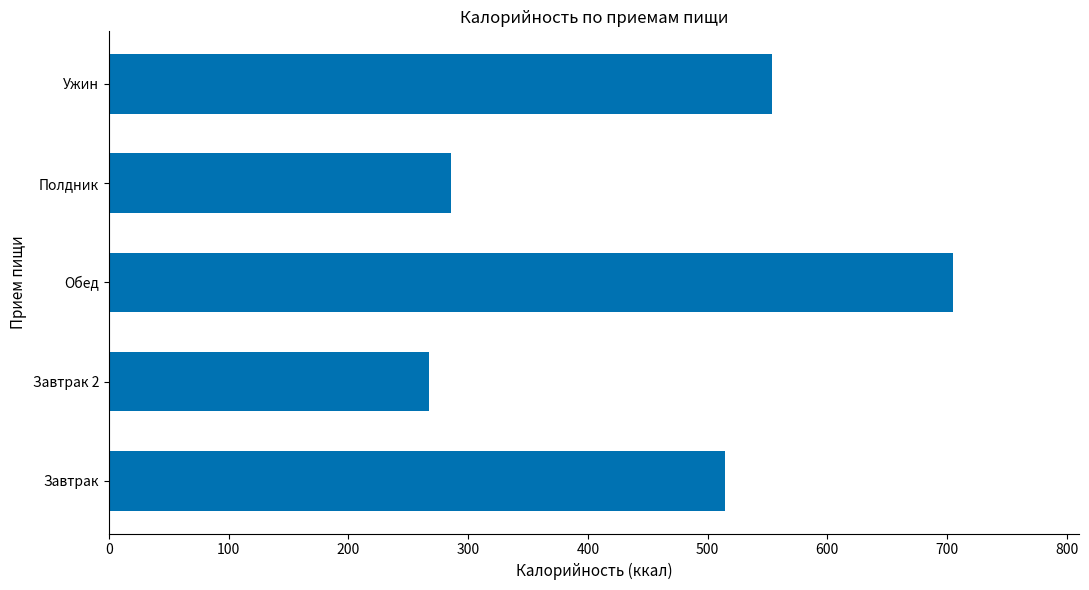

Does the chart contain any negative values?

No